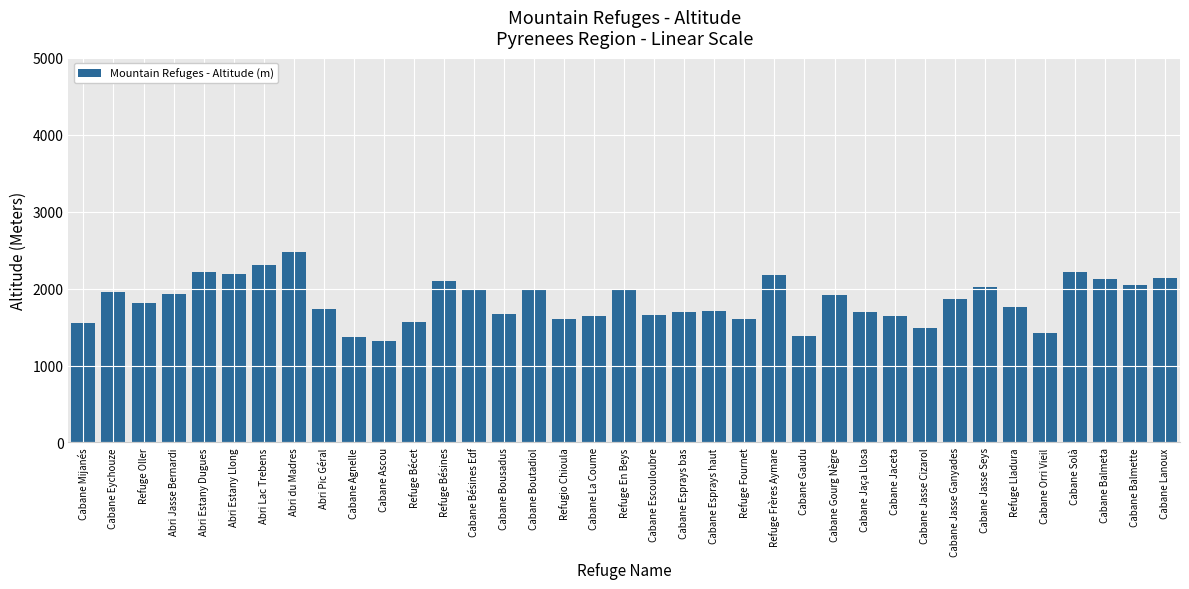

Is it true that the value at Cabane Gaudu is 1380?

True